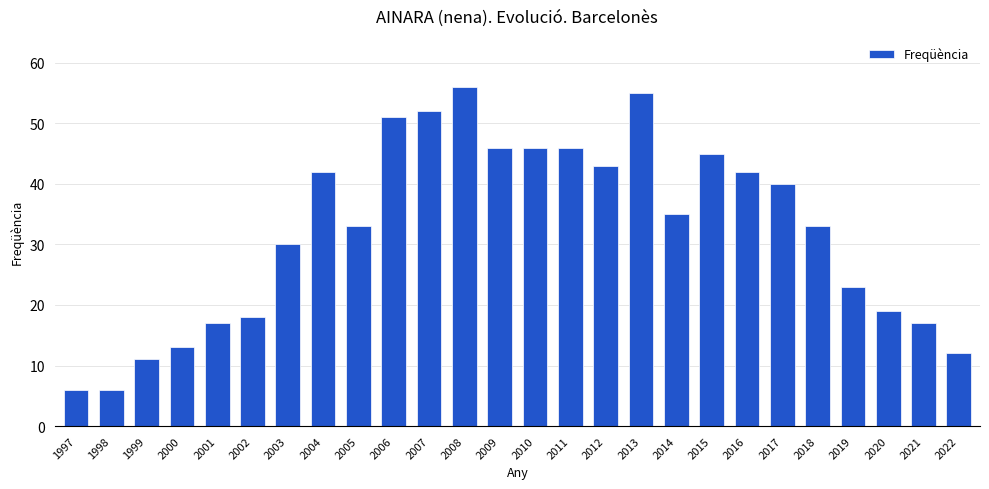

What is the change in value from 2015 to 2019?

-22